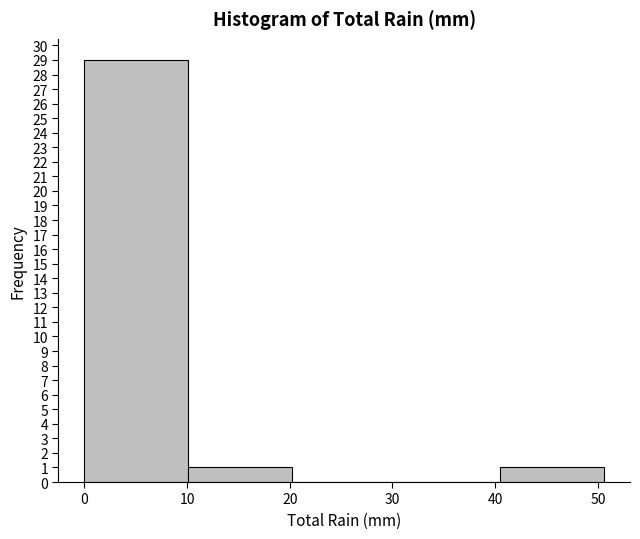

Over which range of the x-axis is the bar tallest?

0 to 10